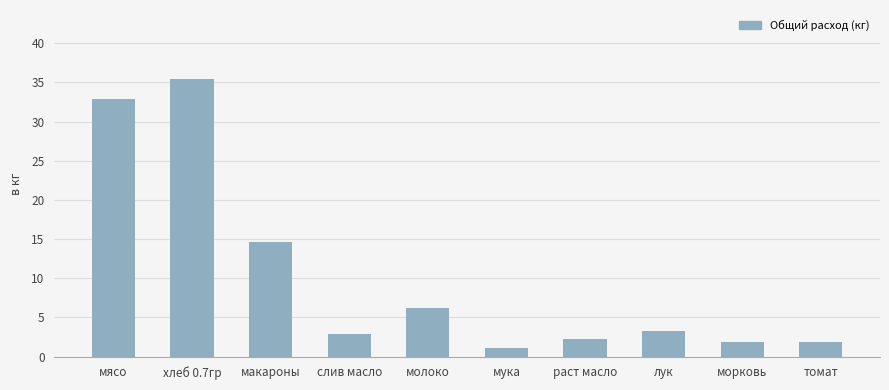

What is the change in value from макароны to томат?

-12.8